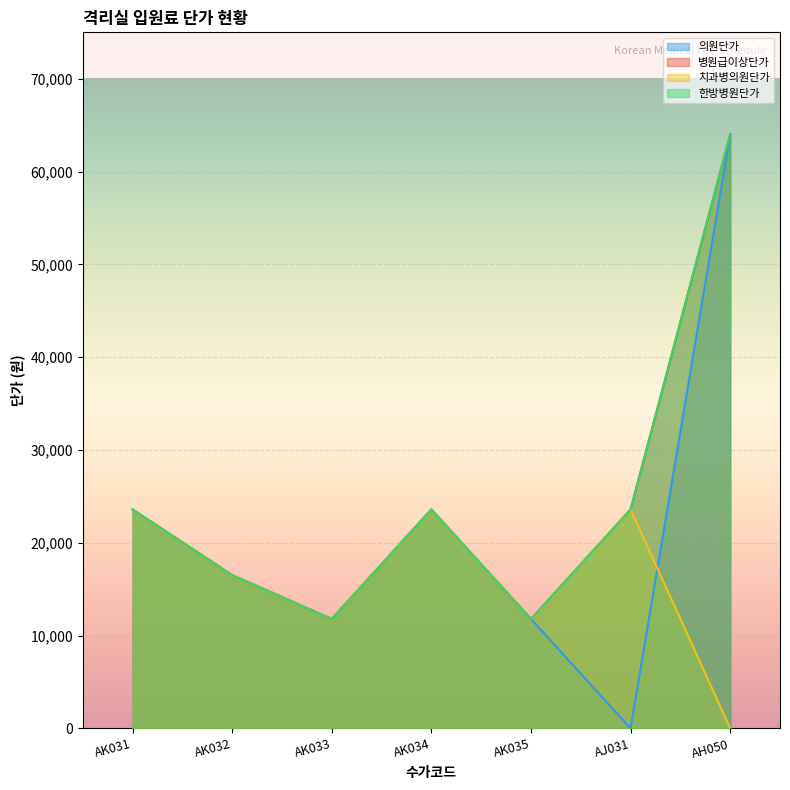

What value does the 치과병의원단가 series have at AK033?

11790